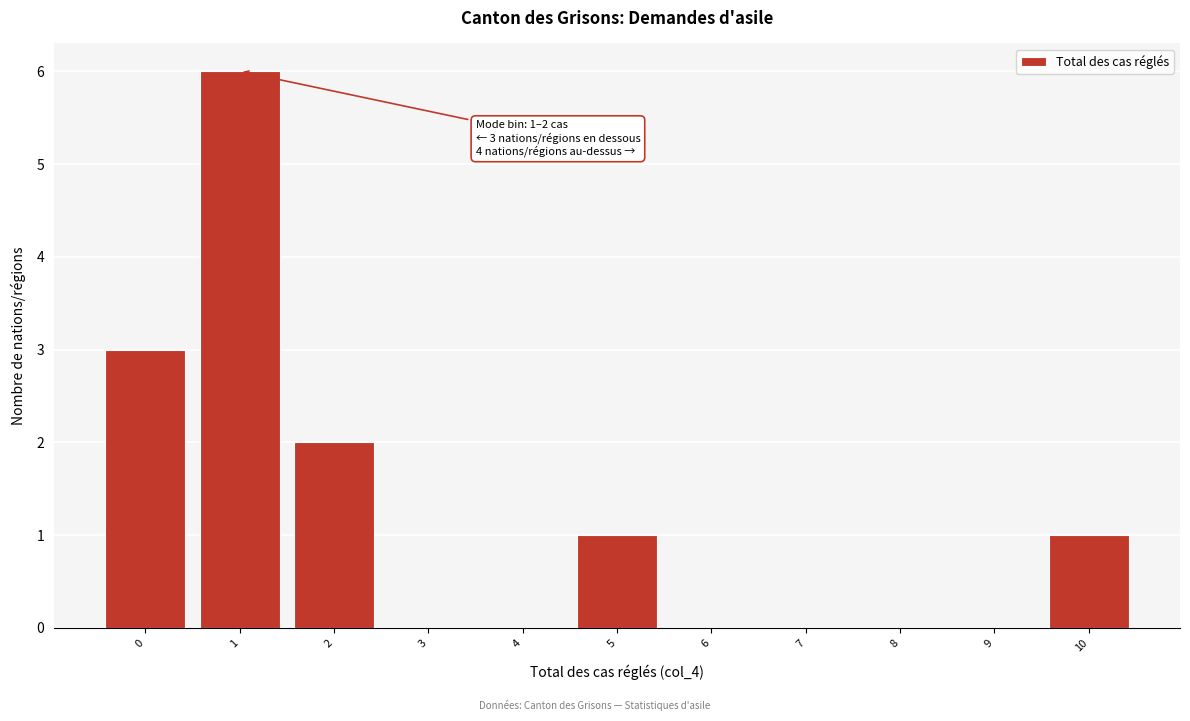

Reading left to right, transcribe all the data shown in this chart.

0=3	1=6	2=2	3=0	4=0	5=1	6=0	7=0	8=0	9=0	10=1